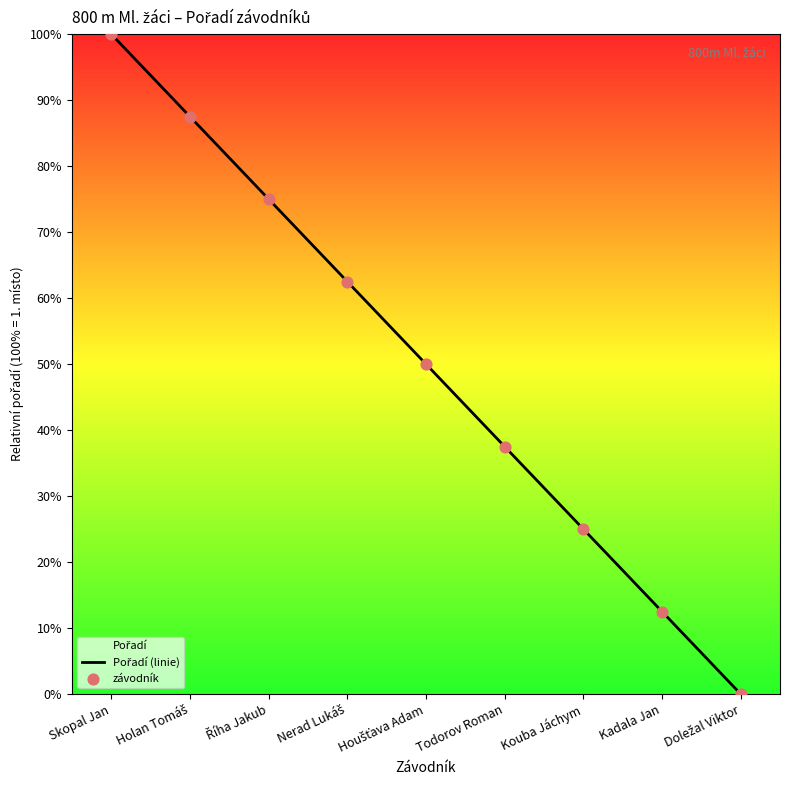

What is the total value across all series at Kouba Jáchym?

50.0